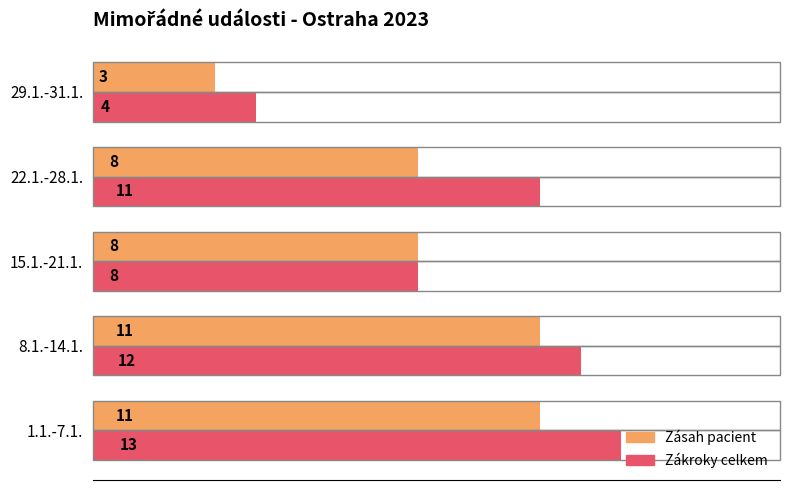

Rank the series by their average value, from lowest to highest.

Zásah pacient, Zákroky celkem